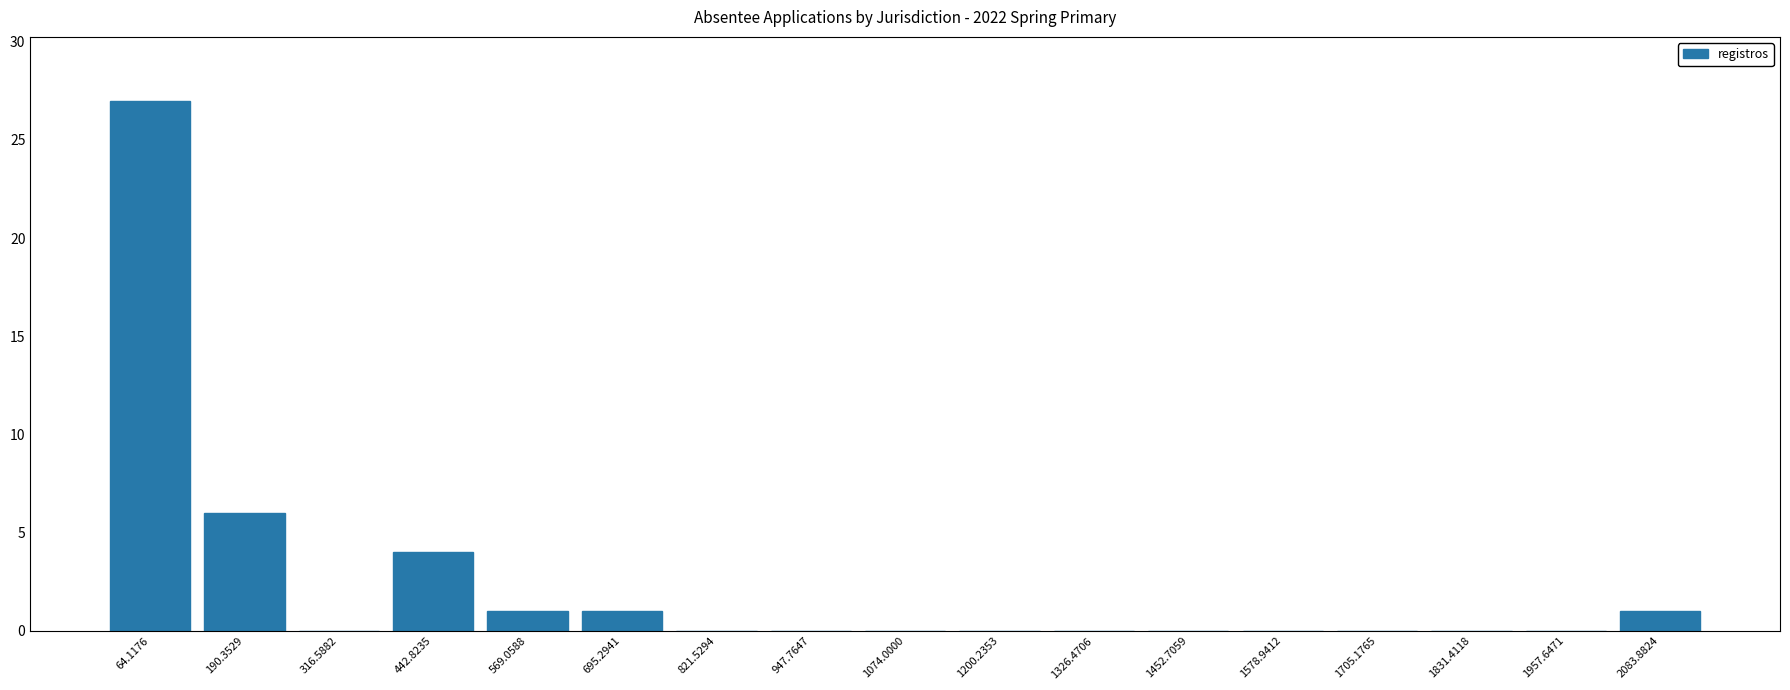

Does the chart contain stacked bars?

No